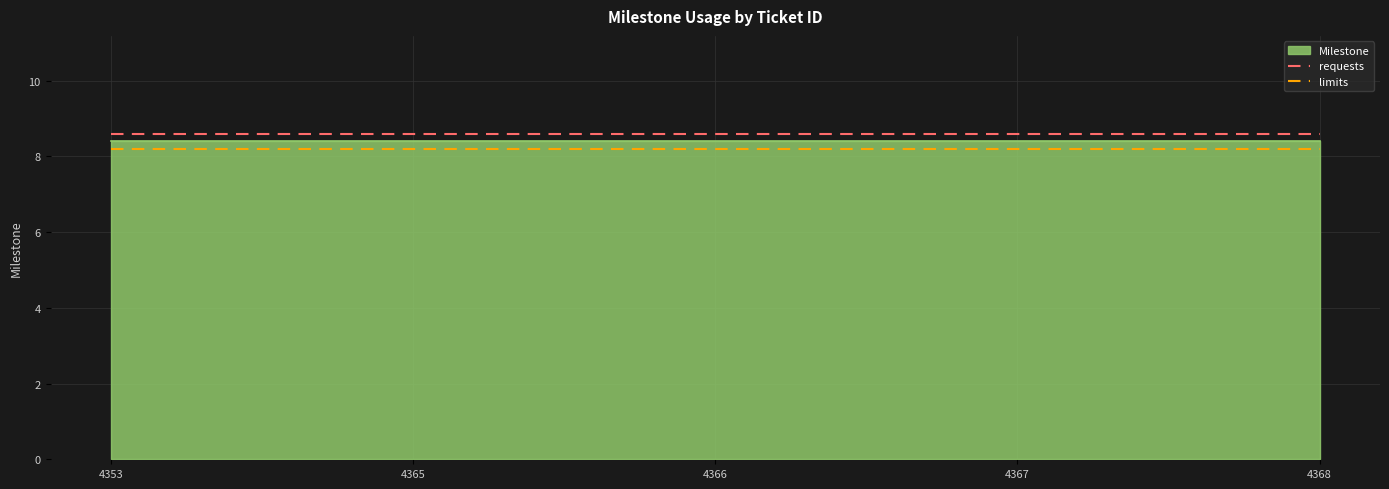

At which label does requests reach its peak?

4353